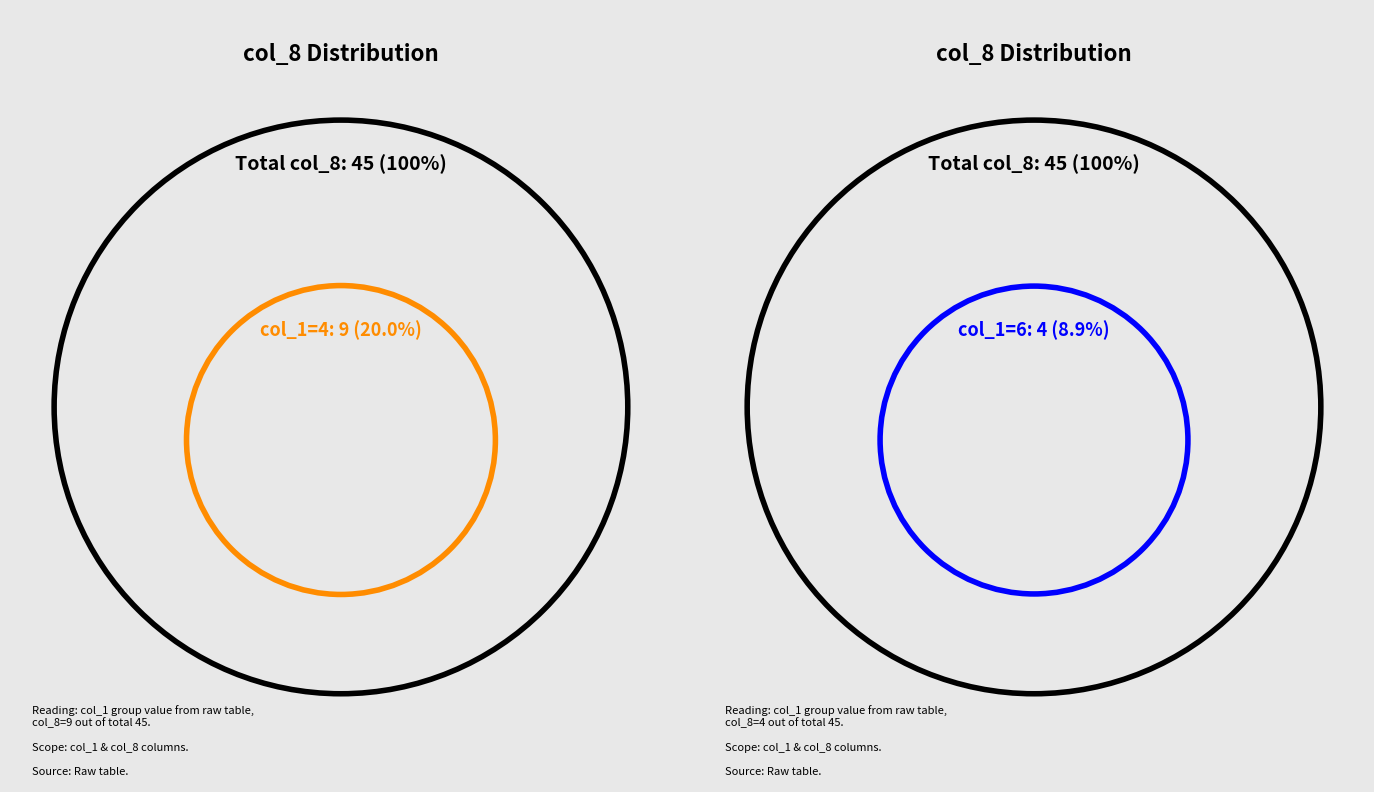

True or false: 6 accounts for 1% of the total.

False